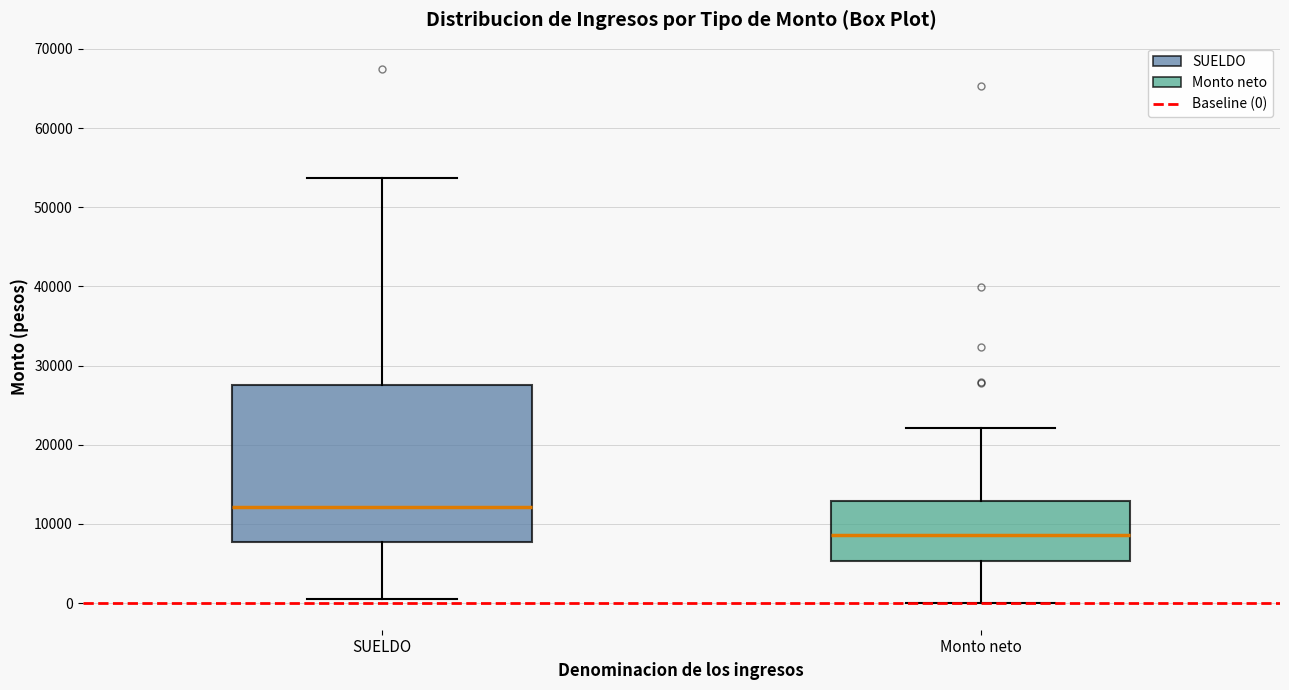

Comparing the boxes themselves (not the whiskers), which one is the tallest?

SUELDO